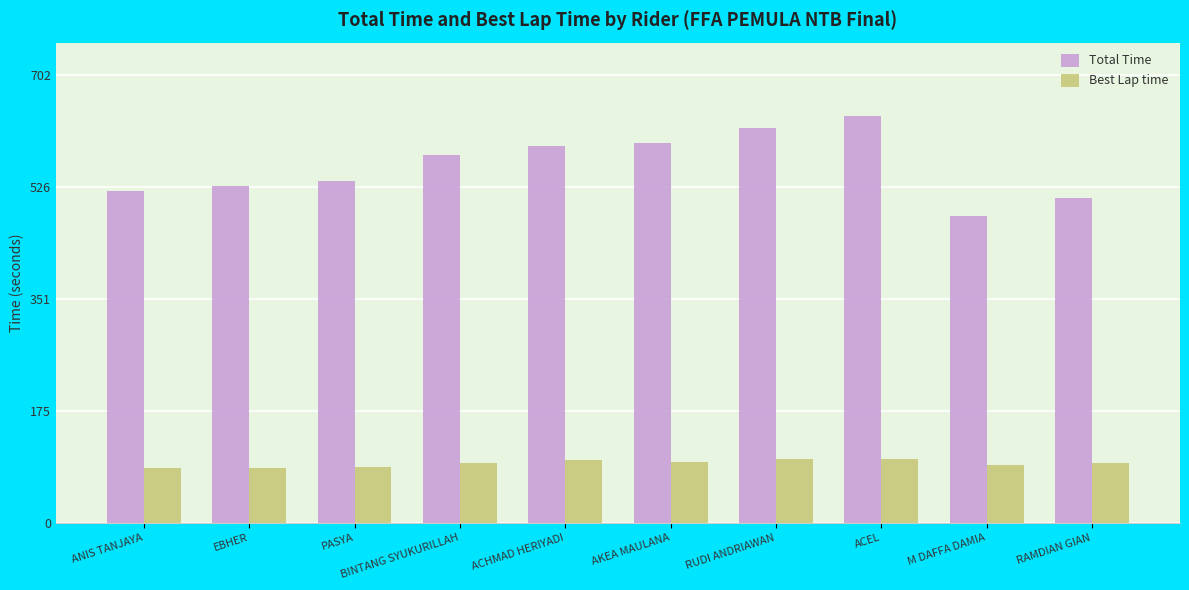

What is the difference between the maximum and minimum values in the Total Time series?

156.8